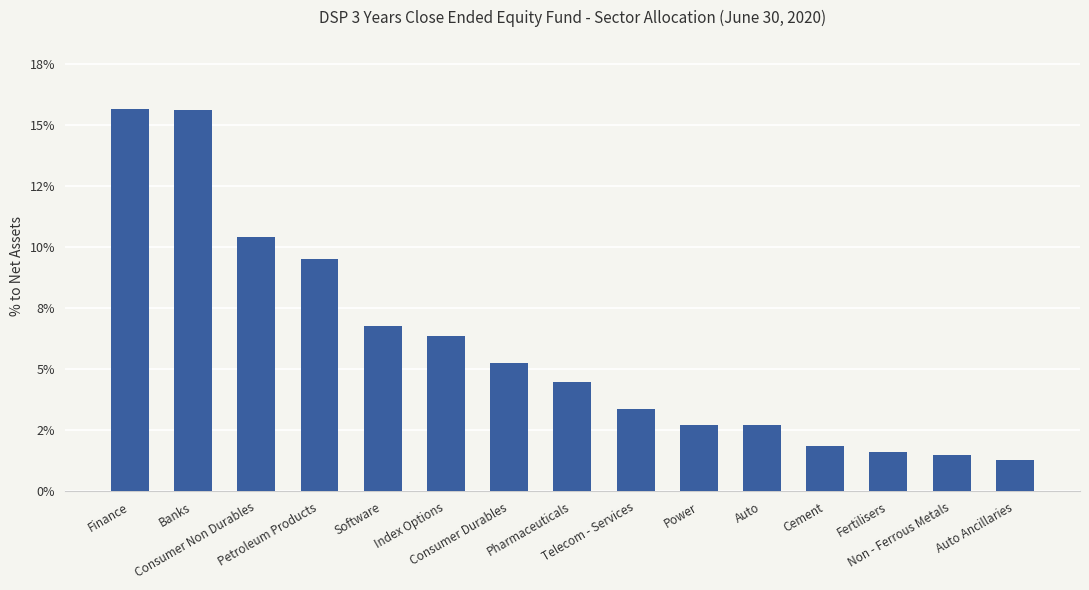

What is the label of the 12th bar from the right?

Petroleum Products